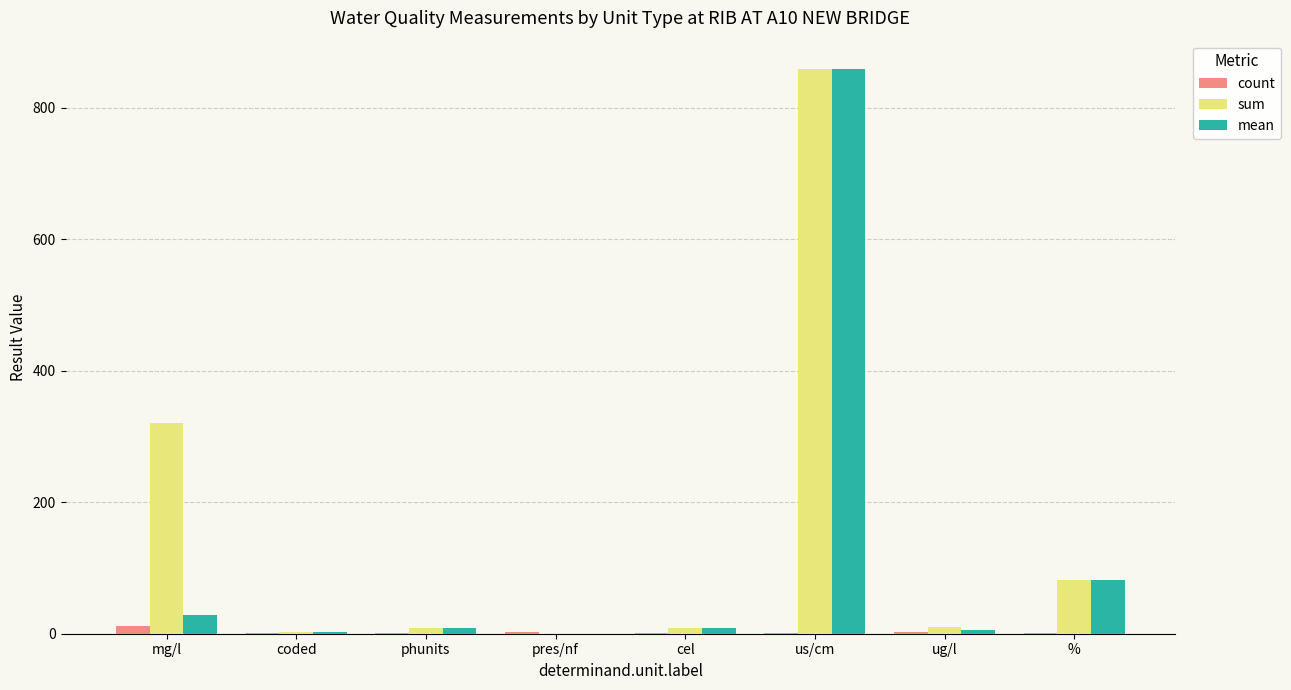

Count the number of data series in this chart.

3